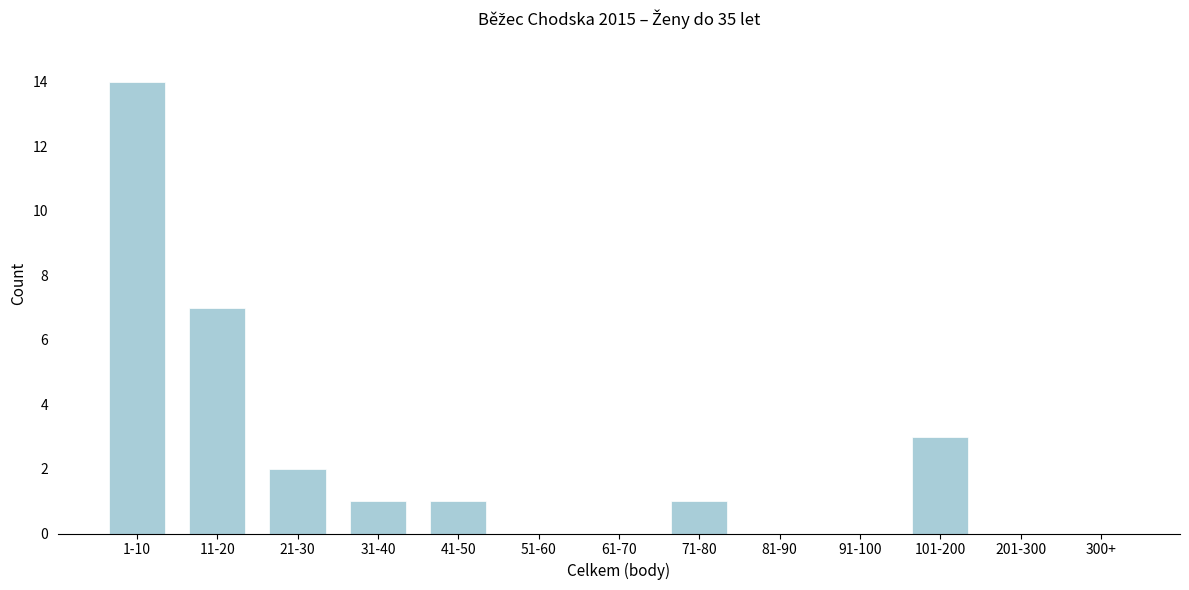

Reading left to right, what are all the values shown in this chart?

1-10=14	11-20=7	21-30=2	31-40=1	41-50=1	51-60=0	61-70=0	71-80=1	81-90=0	91-100=0	101-200=3	201-300=0	300+=0